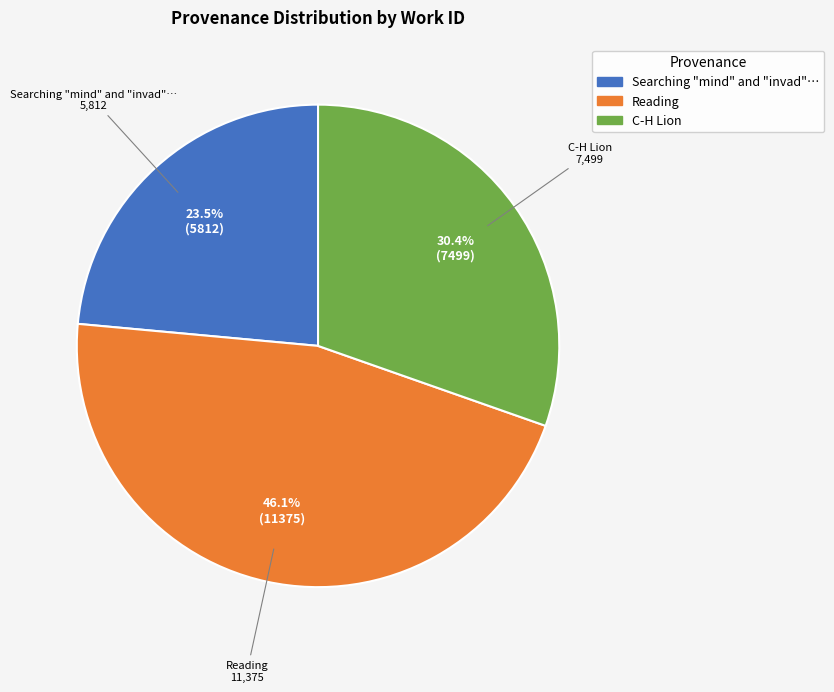

Rank the categories by value from lowest to highest.

Searching "mind" and "invad"…, C-H Lion, Reading